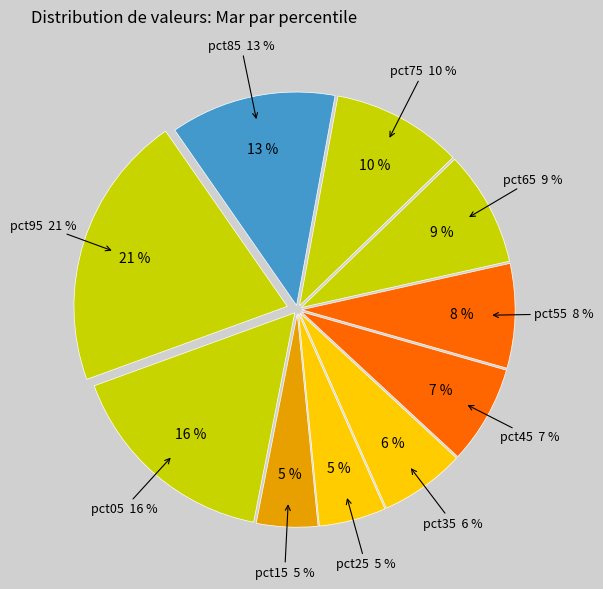

Combined, do pct95 and pct85 account for over 50%?

No